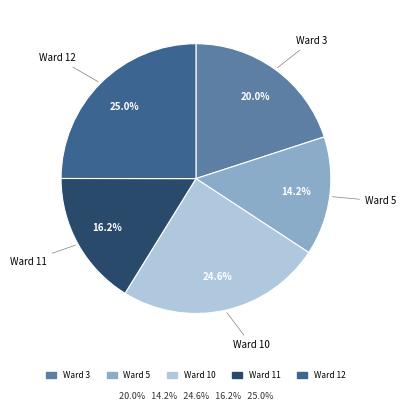

To the nearest percent, what is the combined percentage of Ward 12 and Ward 11?

41%